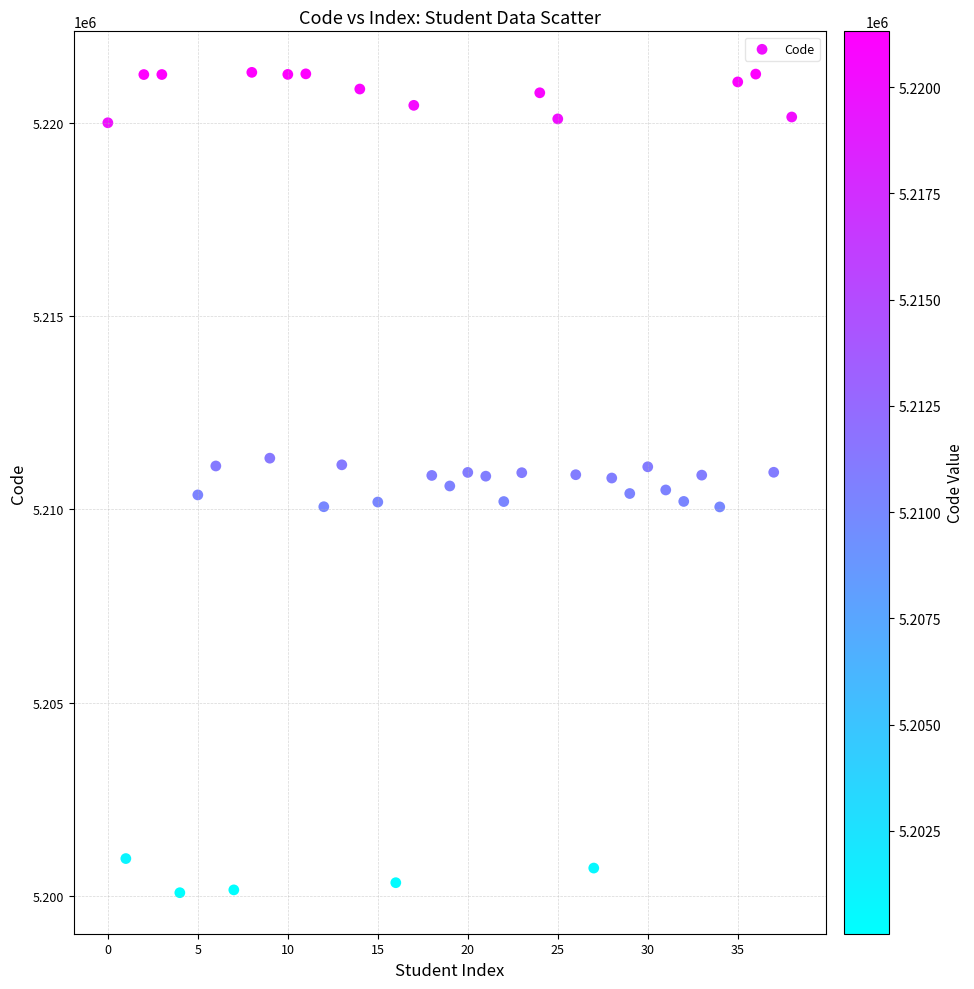

What is the range of Y values (max minus min)?

21239